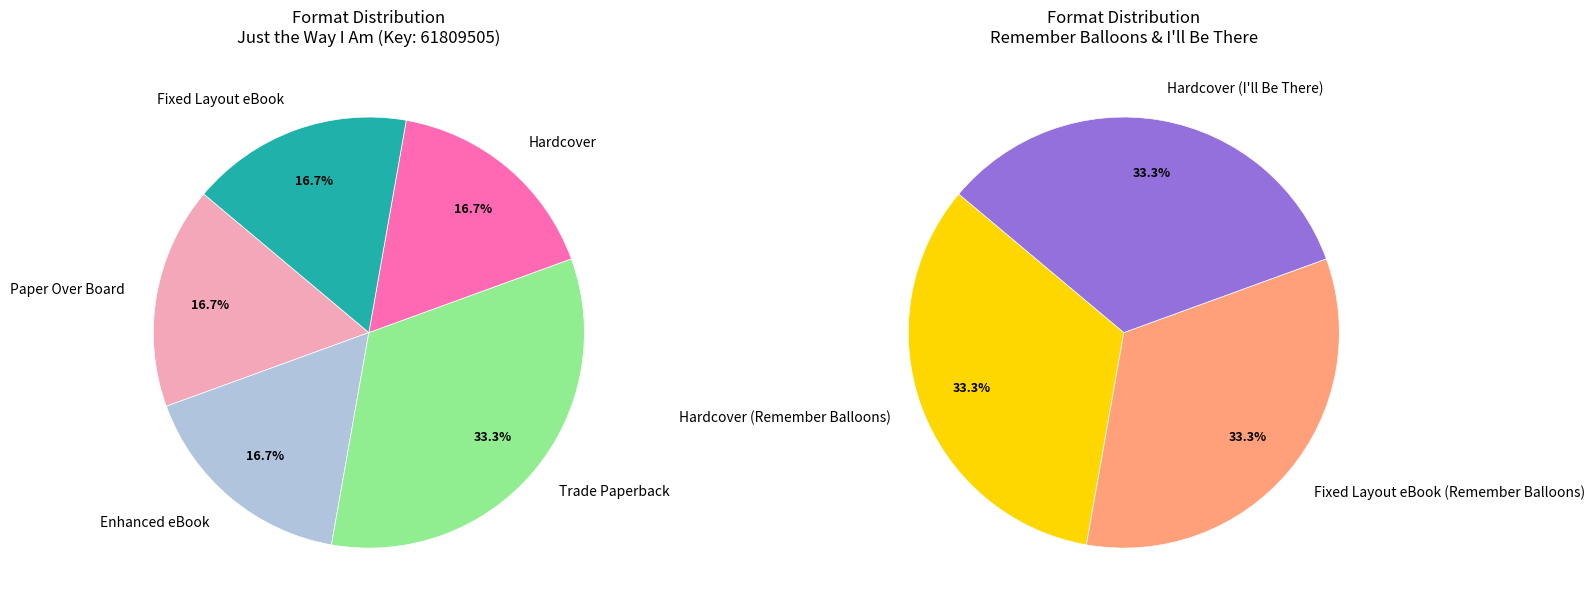

Does Paper Over Board account for over 50% of the chart?

No